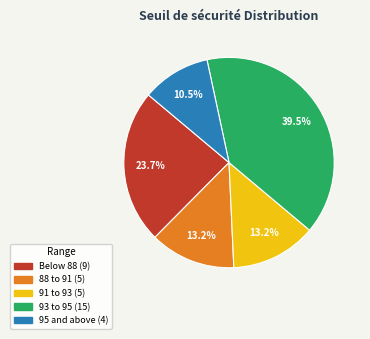

Is there a majority slice in this chart?

No